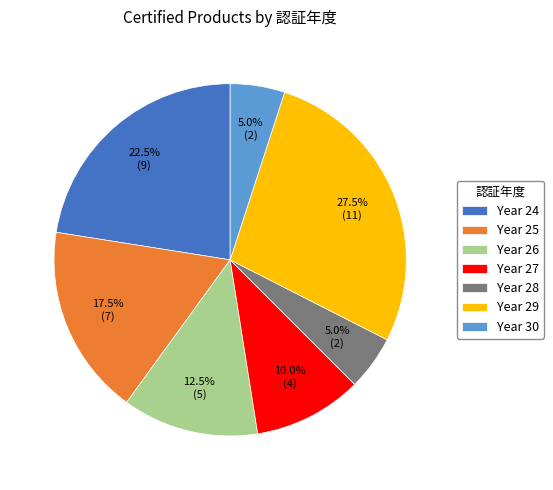

What is the total percentage of Year 29 and Year 26?

40.0%